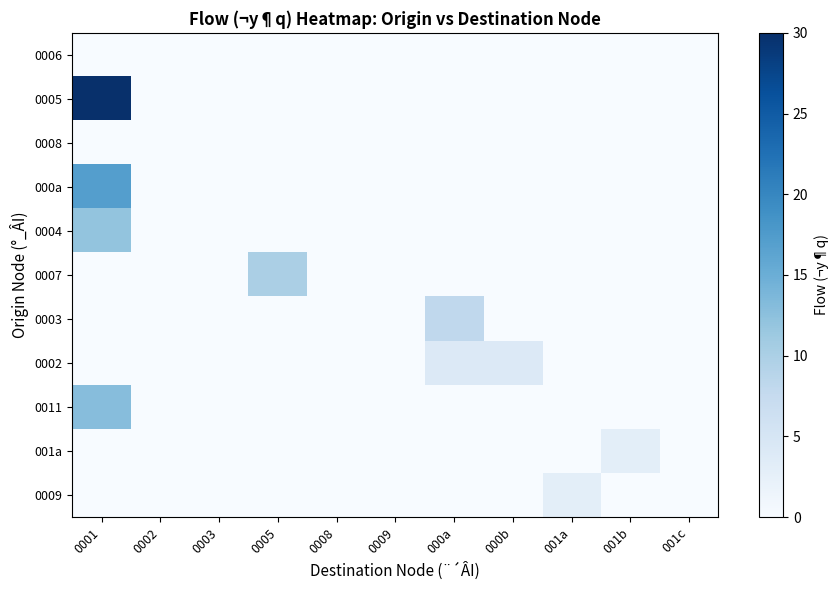

Reading left to right, what are all the values shown in this chart?

0006: 0001=0	0002=0	0003=0	0005=0	0008=0	0009=0	000a=0	000b=0	001a=0	001b=0	001c=0
0005: 0001=30	0002=0	0003=0	0005=0	0008=0	0009=0	000a=0	000b=0	001a=0	001b=0	001c=0
0008: 0001=0	0002=0	0003=0	0005=0	0008=0	0009=0	000a=0	000b=0	001a=0	001b=0	001c=0
000a: 0001=17	0002=0	0003=0	0005=0	0008=0	0009=0	000a=0	000b=0	001a=0	001b=0	001c=0
0004: 0001=12	0002=0	0003=0	0005=0	0008=0	0009=0	000a=0	000b=0	001a=0	001b=0	001c=0
0007: 0001=0	0002=0	0003=0	0005=10	0008=0	0009=0	000a=0	000b=0	001a=0	001b=0	001c=0
0003: 0001=0	0002=0	0003=0	0005=0	0008=0	0009=0	000a=8	000b=0	001a=0	001b=0	001c=0
0002: 0001=0	0002=0	0003=0	0005=0	0008=0	0009=0	000a=4	000b=4	001a=0	001b=0	001c=0
0011: 0001=13	0002=0	0003=0	0005=0	0008=0	0009=0	000a=0	000b=0	001a=0	001b=0	001c=0
001a: 0001=0	0002=0	0003=0	0005=0	0008=0	0009=0	000a=0	000b=0	001a=0	001b=3	001c=0
0009: 0001=0	0002=0	0003=0	0005=0	0008=0	0009=0	000a=0	000b=0	001a=3	001b=0	001c=0